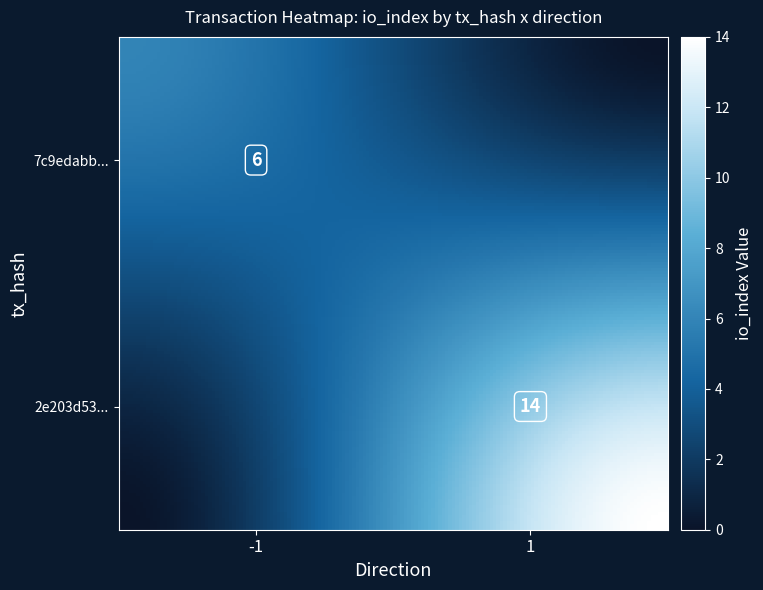

Which series has the largest total across all categories?

2e203d5351898f6c6ffcf36dd7b825975c58a6c